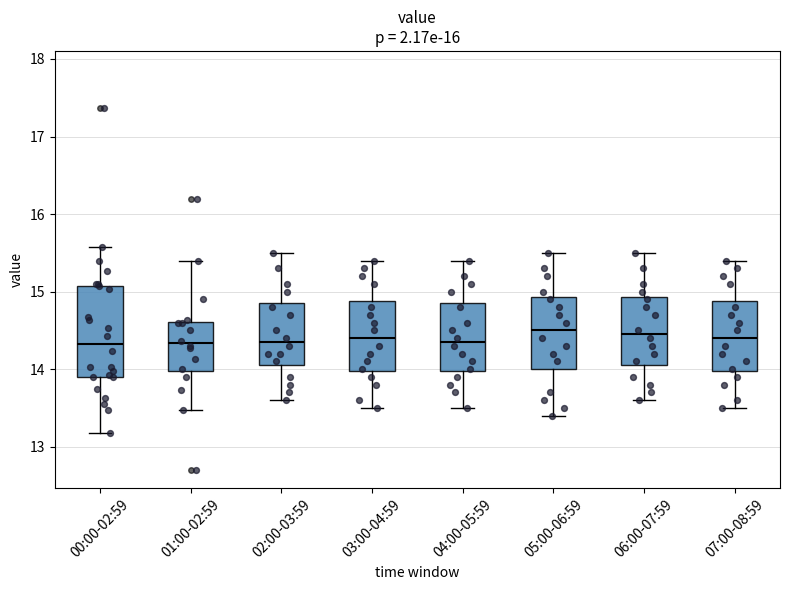

Reading left to right, read every box against the y-axis: the position of its median line, the range the box covers, and the ends of its whiskers. The values are not printed on the chart, so give them approximately, as read against the axis.

00:00-02:59: median 14.3, box 13.9 to 15.1, whiskers 13.2 to 15.6
01:00-02:59: median 14.3, box 14.0 to 14.6, whiskers 13.5 to 15.4
02:00-03:59: median 14.4, box 14.1 to 14.9, whiskers 13.6 to 15.5
03:00-04:59: median 14.4, box 14.0 to 14.9, whiskers 13.5 to 15.4
04:00-05:59: median 14.4, box 14.0 to 14.9, whiskers 13.5 to 15.4
05:00-06:59: median 14.5, box 14.0 to 14.9, whiskers 13.4 to 15.5
06:00-07:59: median 14.5, box 14.1 to 14.9, whiskers 13.6 to 15.5
07:00-08:59: median 14.4, box 14.0 to 14.9, whiskers 13.5 to 15.4